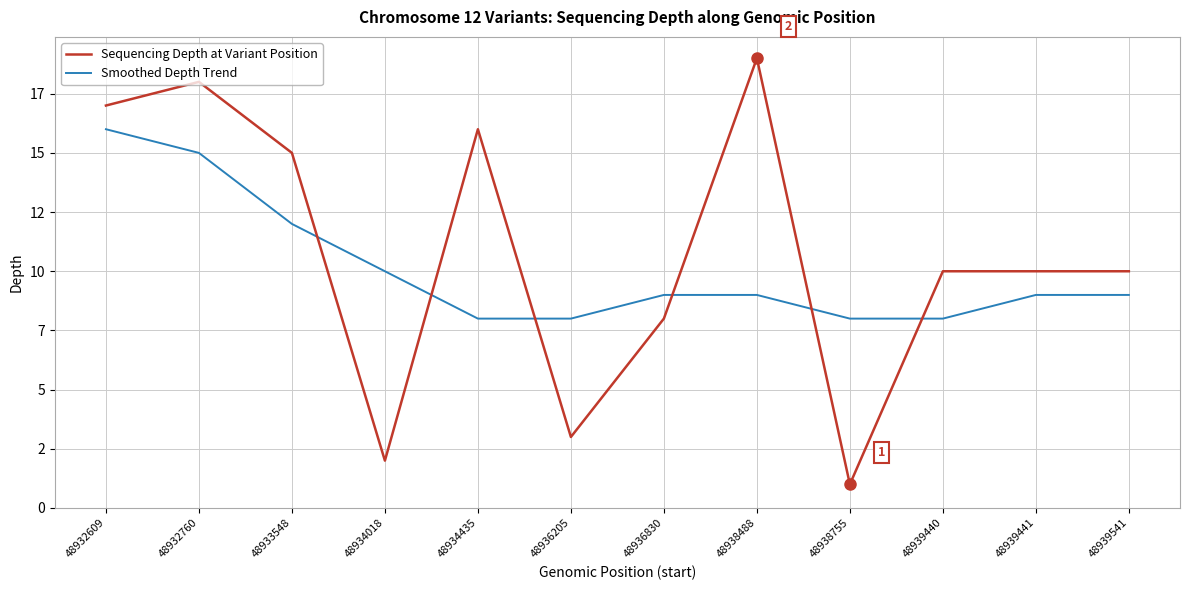

How many interior local peaks does the Sequencing Depth at Variant Position series have?

3